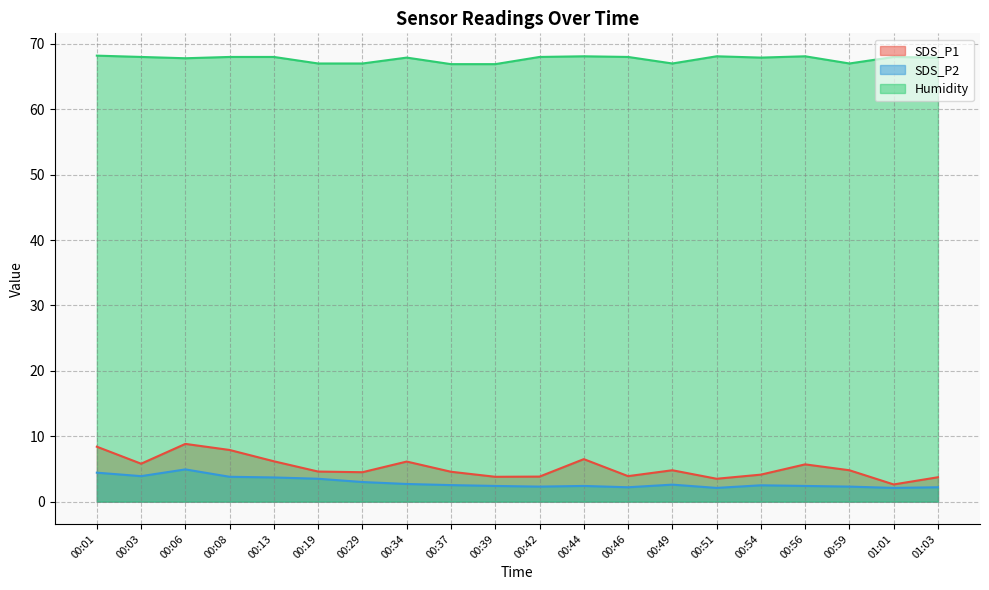

What is the average value of the SDS_P2 series?

2.9